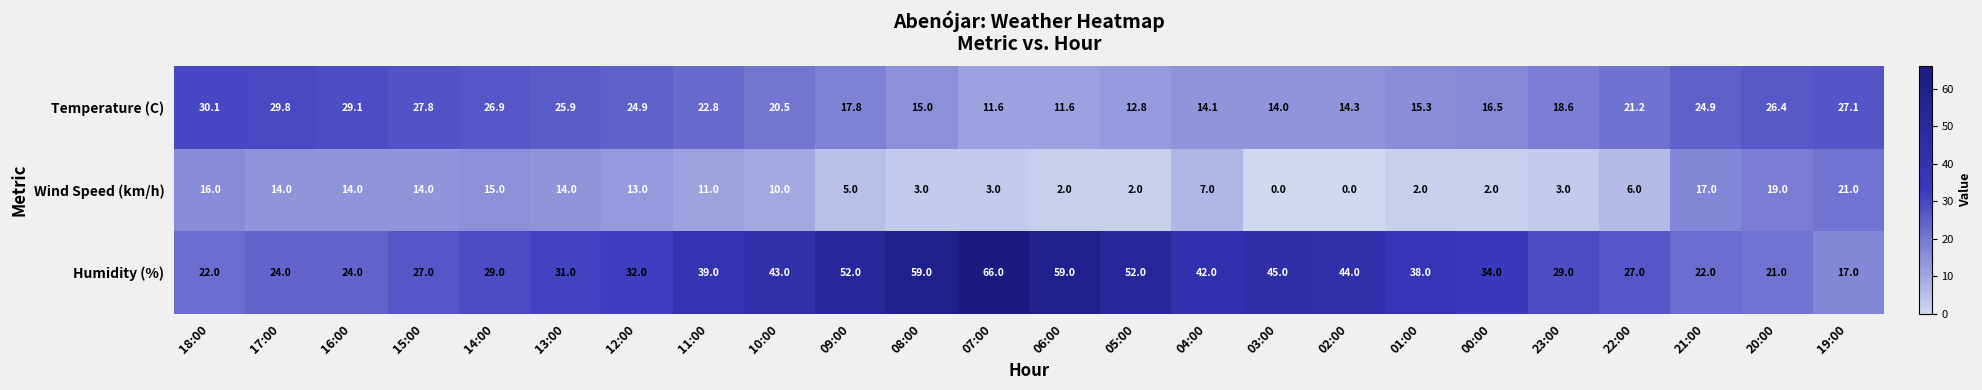

The Wind Speed (km/h) series shows 3.0 at 07:00. True or false?

True